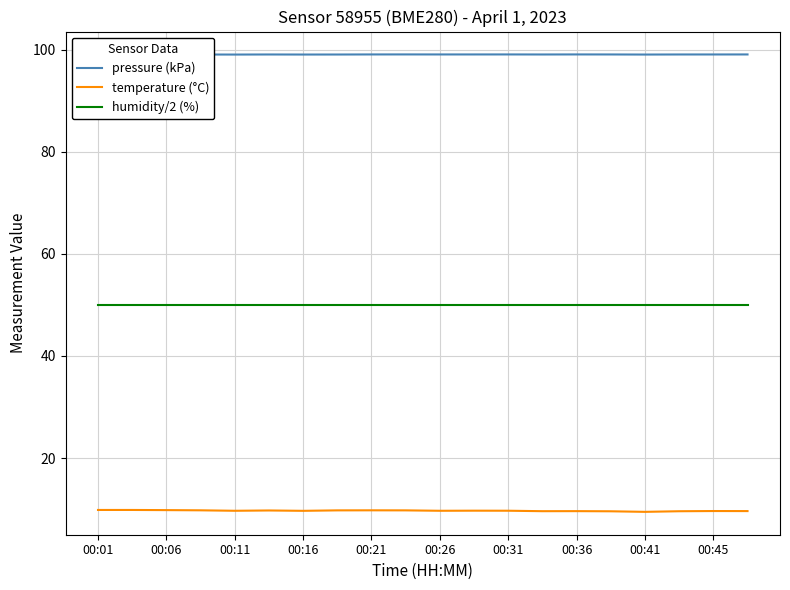

What is the maximum value shown in the chart?

99.1